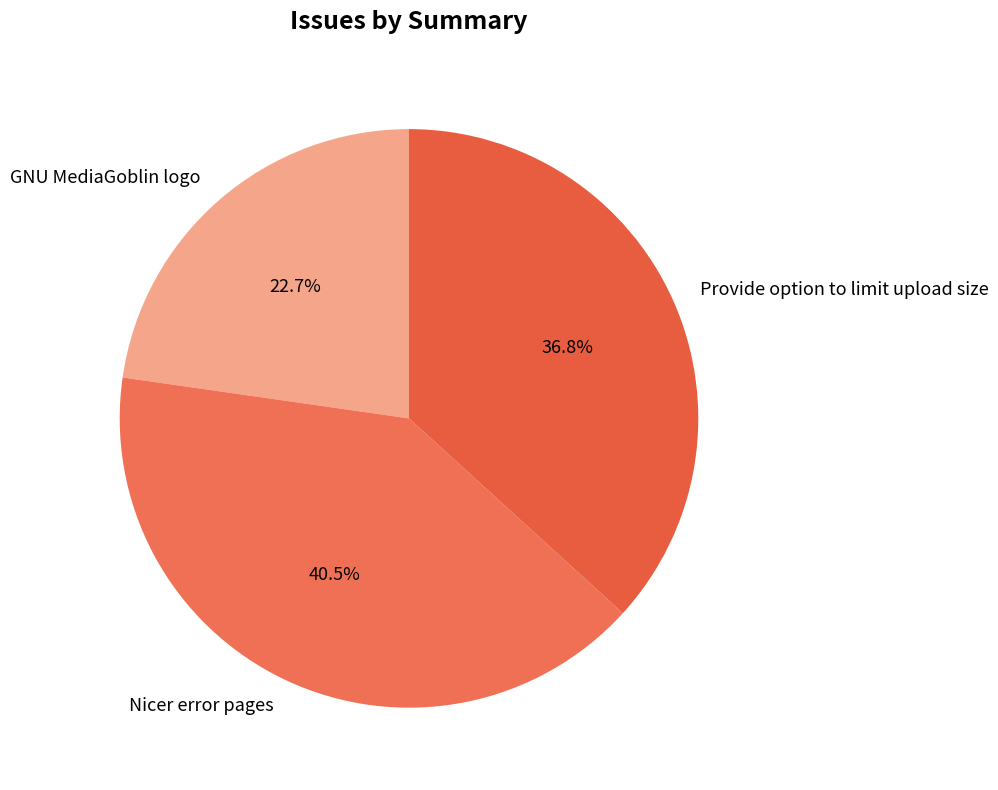

Is Provide option to limit upload size the majority of the pie?

No